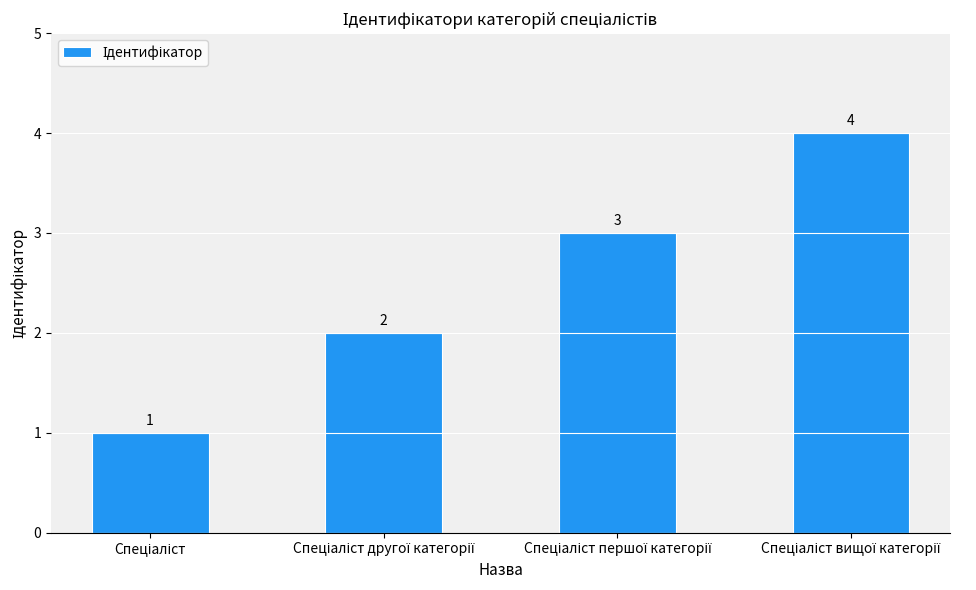

What is the value of the 2nd bar from the left?

2